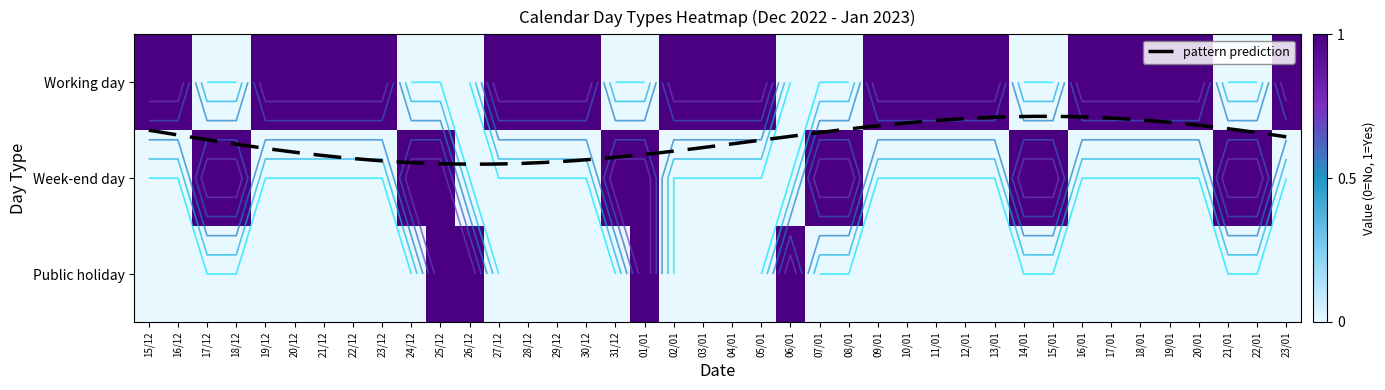

At which label does Working day reach its peak?

15/12